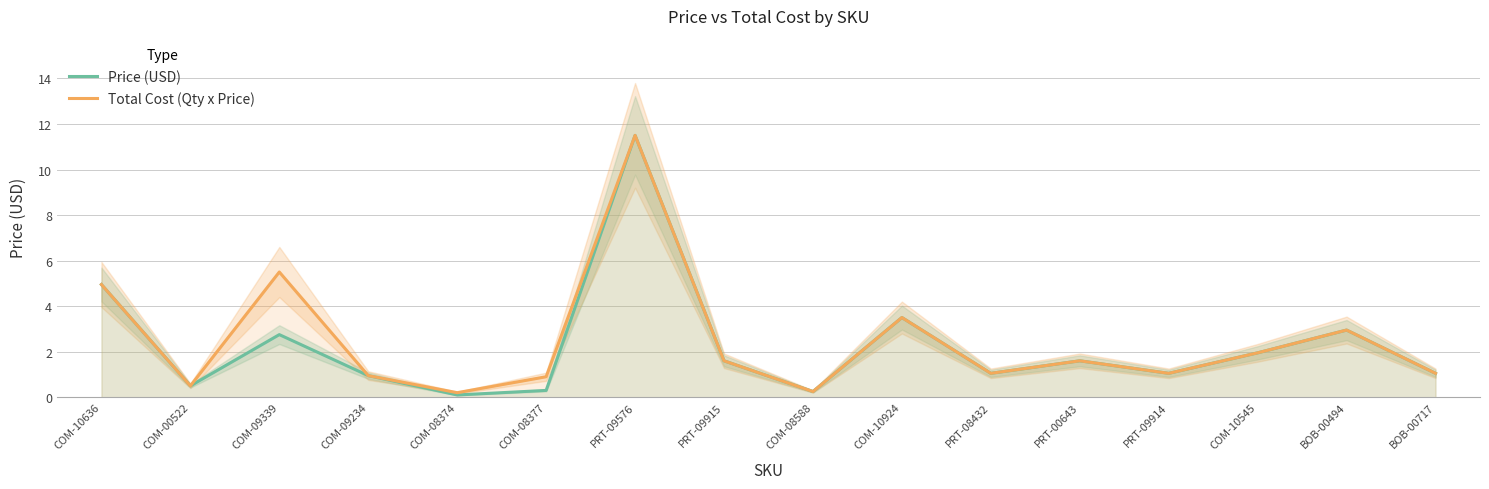

What position from the right is COM-10924?

7